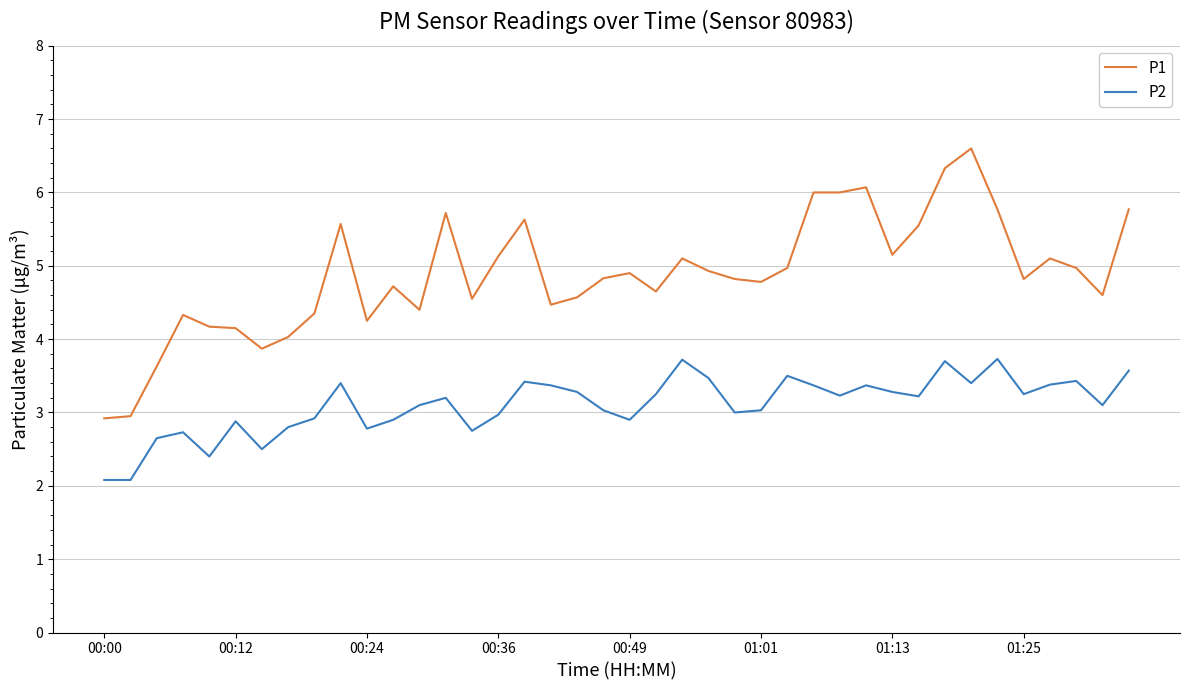

What is the difference between the maximum and minimum values in the P1 series?

3.7